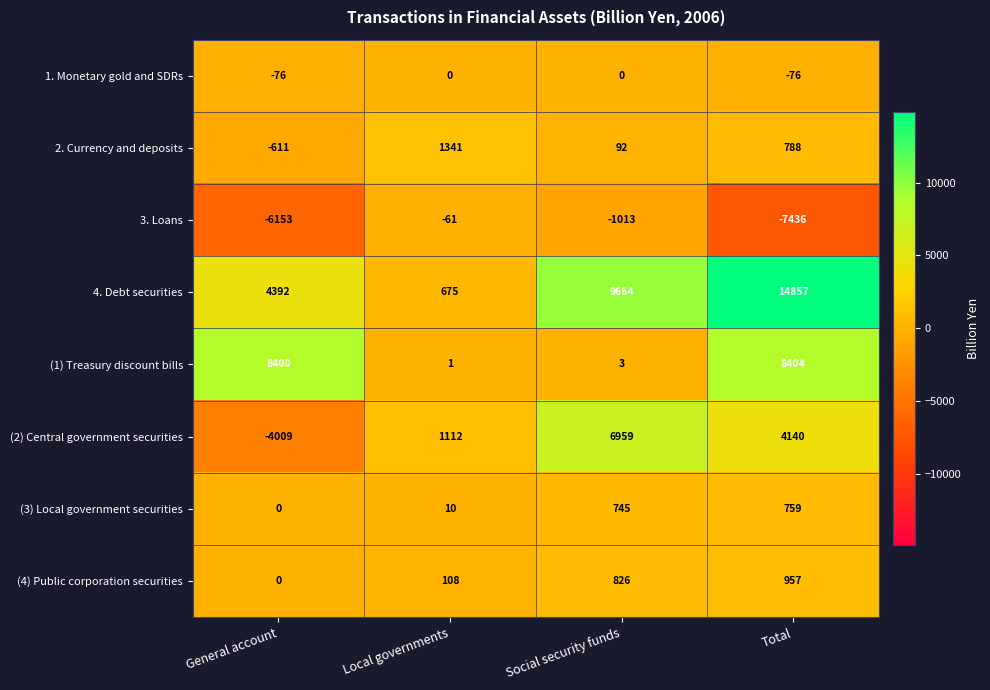

Is it true that 4. Debt securities equals 675 at Local governments?

True